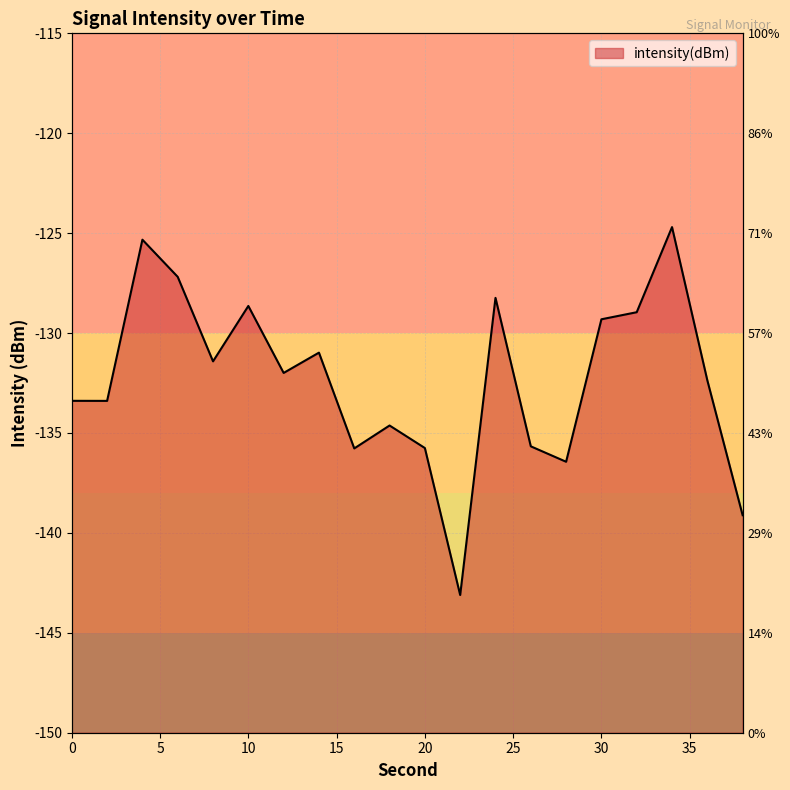

What is the difference between the values at 14 and 12?

1.0